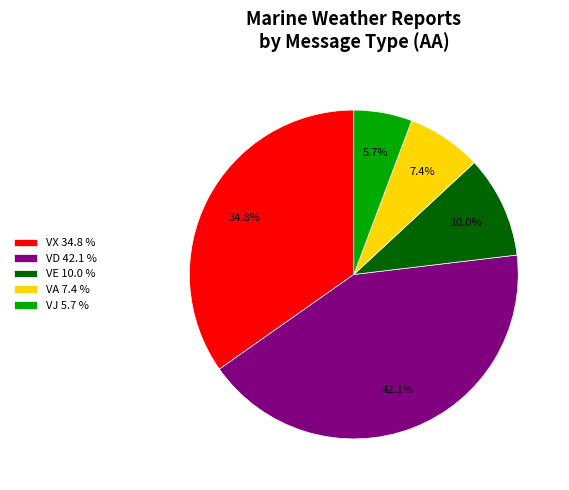

Count the number of slices in the pie.

5